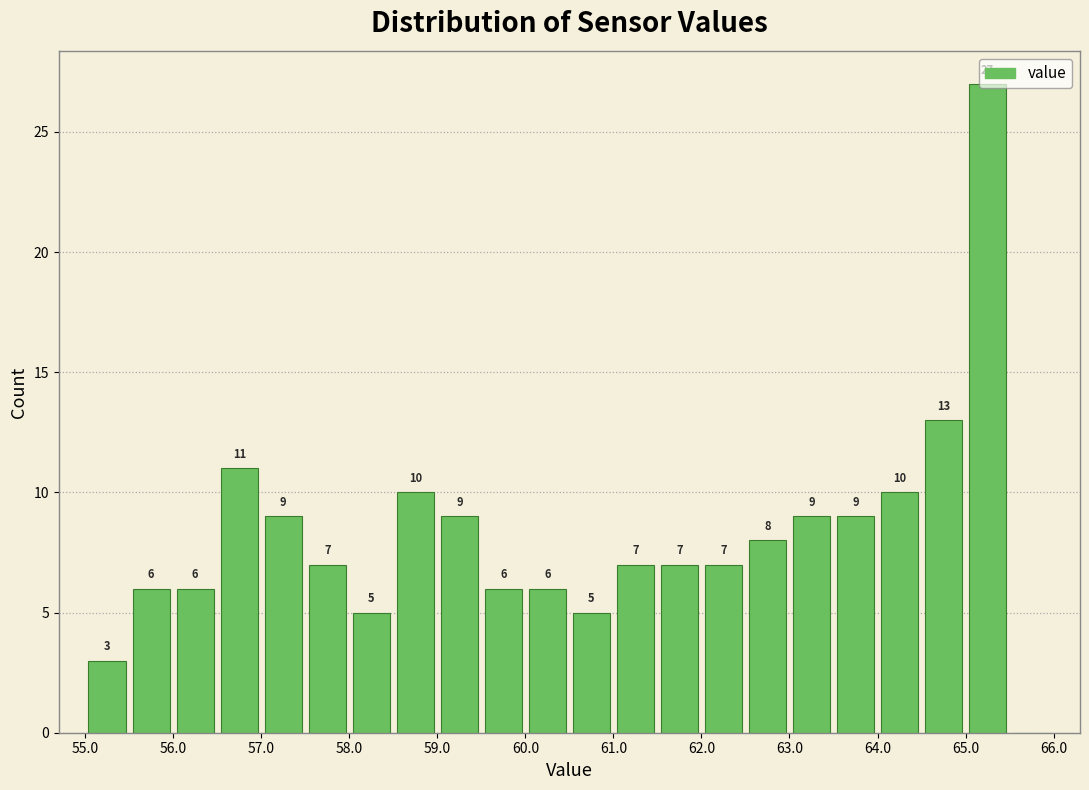

Over which range of the x-axis is the bar tallest?

65.0 to 65.5